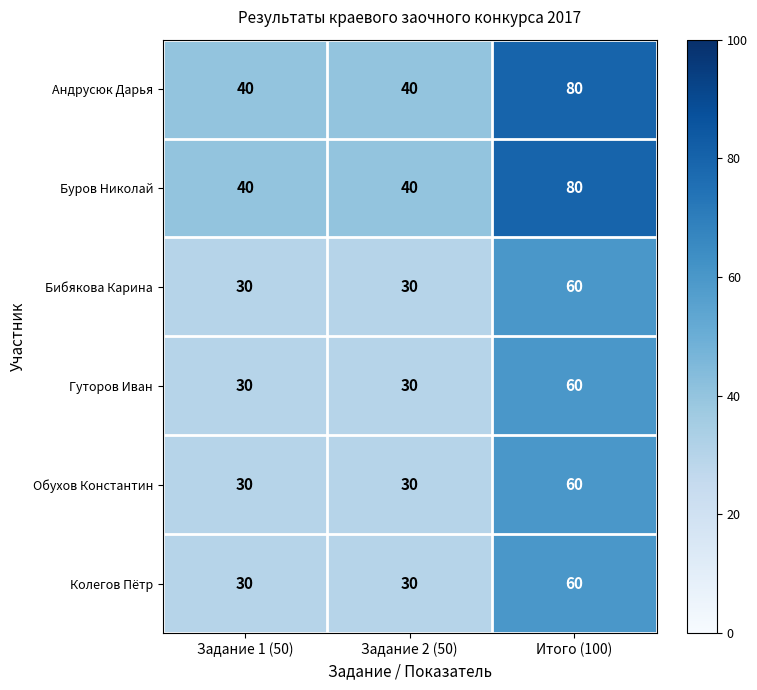

Read the Буров Николай value at Задание 2 (50), to the nearest 10.

40